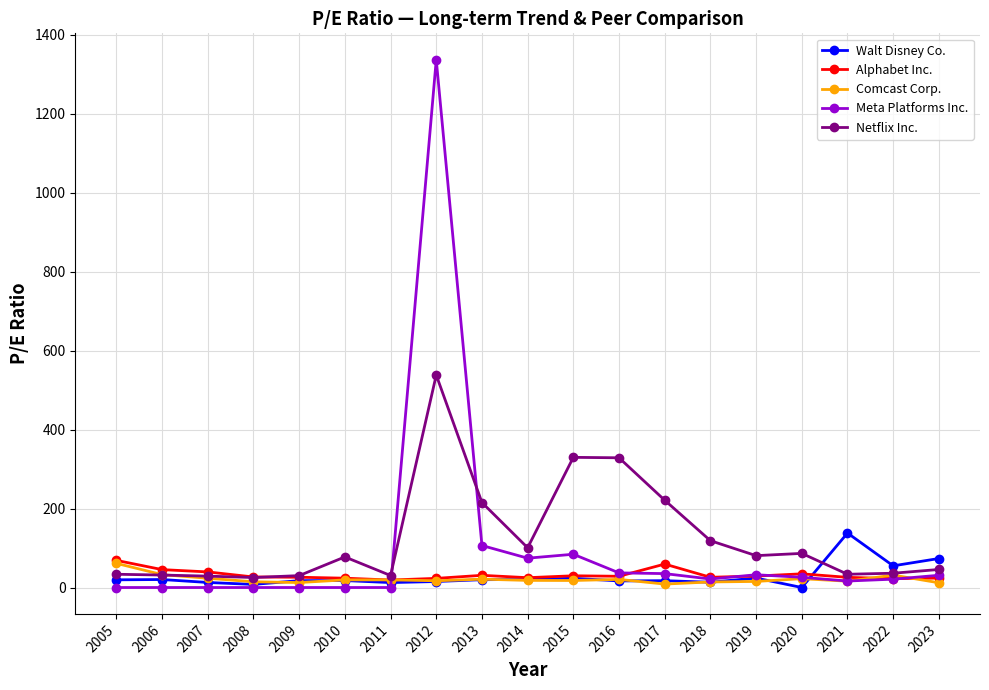

At which category is the sum across all series the highest?

2012